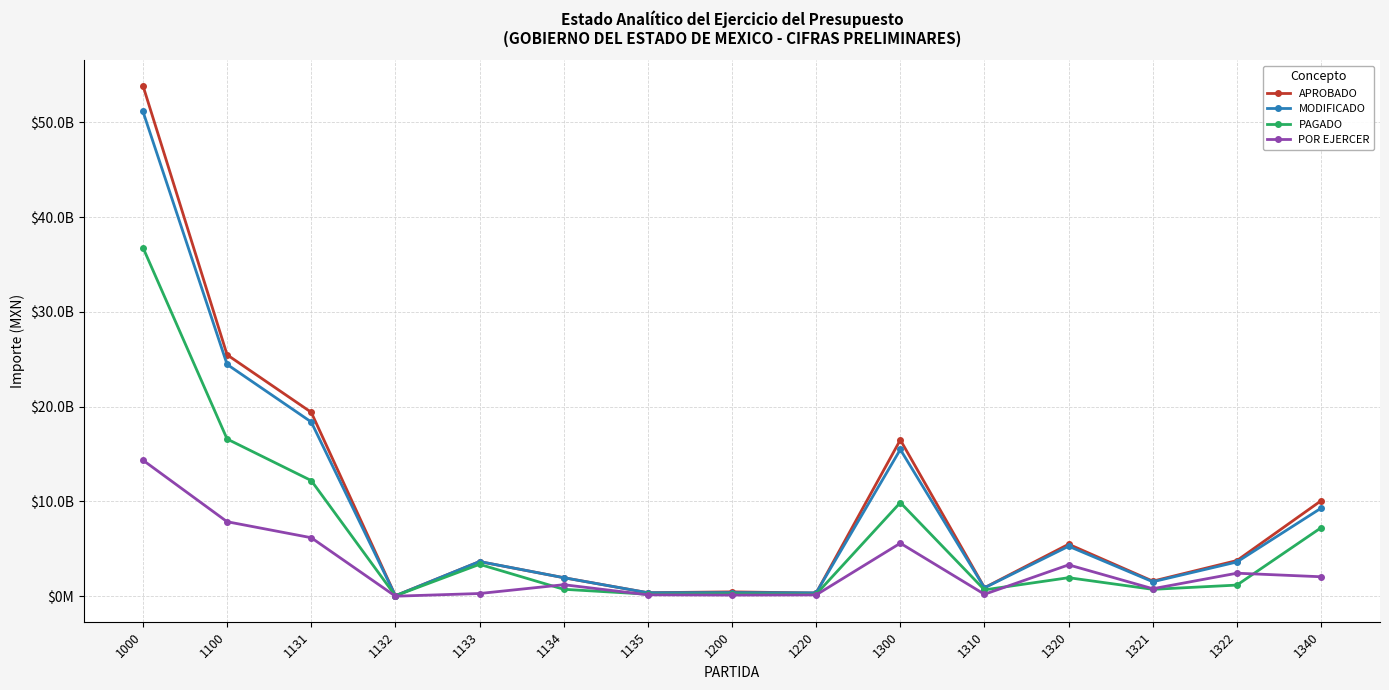

True or false: APROBADO and POR EJERCER intersect in this chart.

False